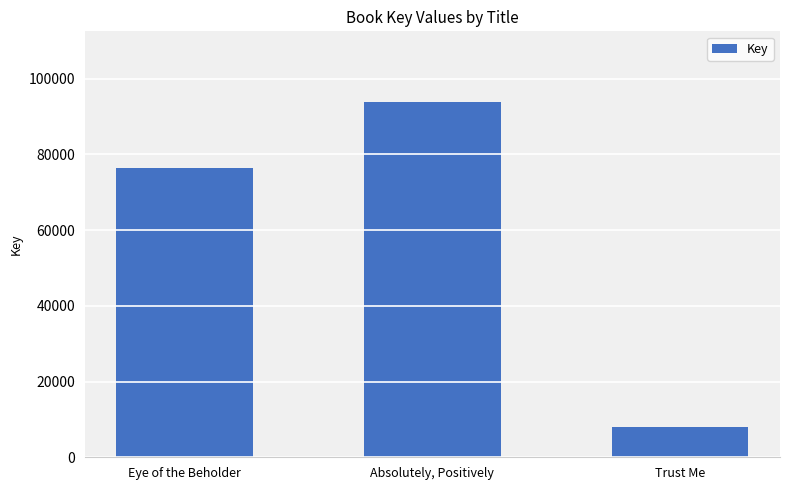

What is the value of the 1st bar from the left?

76506